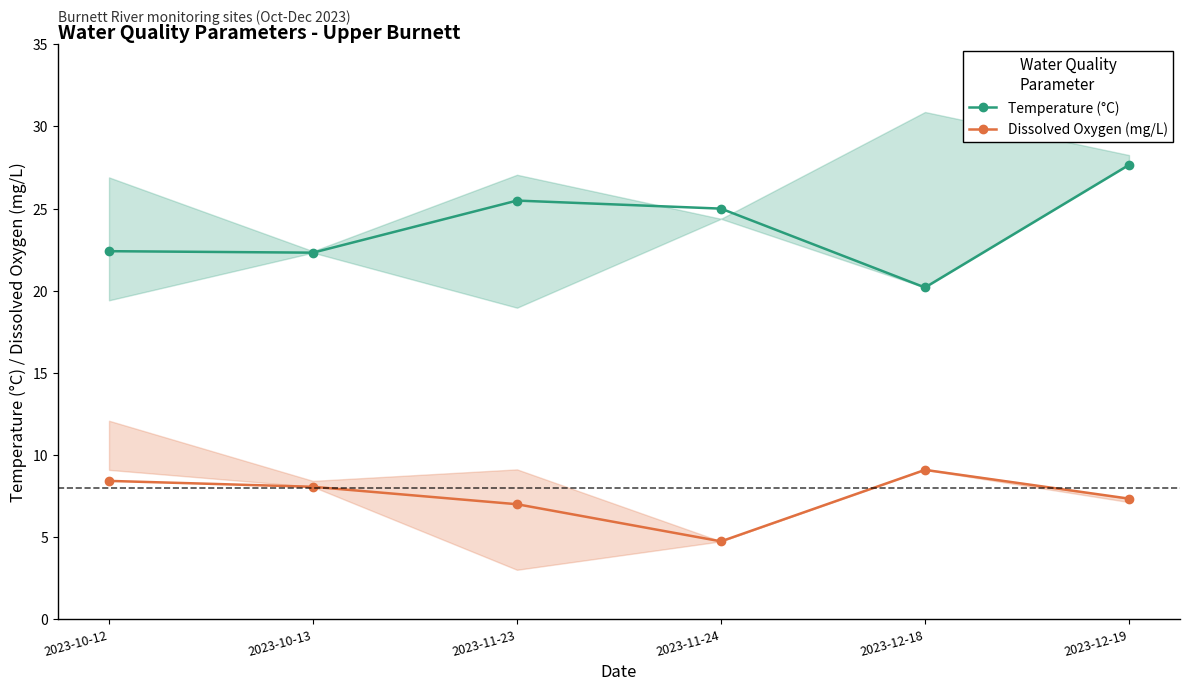

What position from the left is 2023-12-18?

5